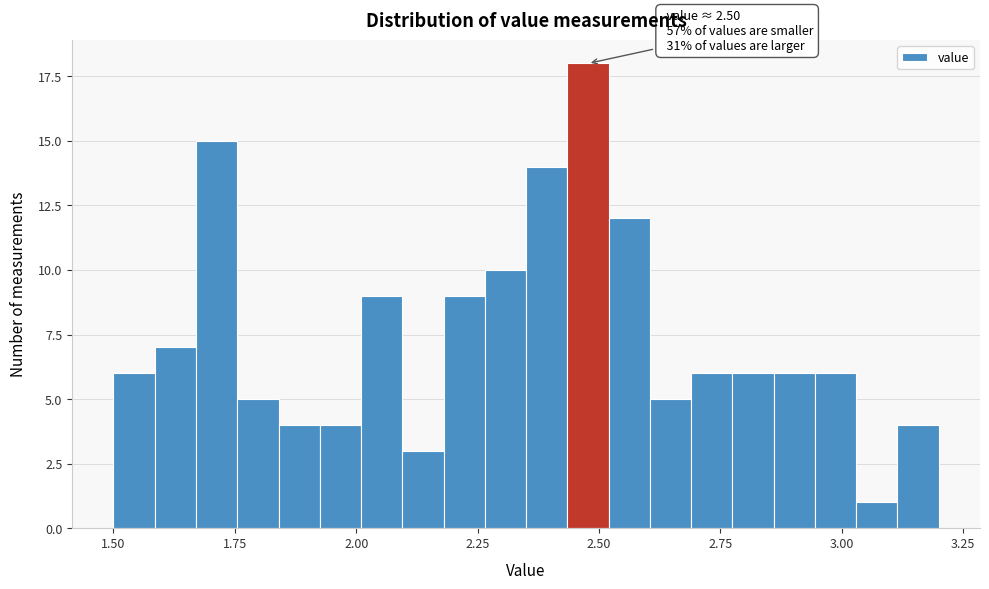

Around what value on the x-axis is the tallest bar? Give the approximate position of its centre, as read against the axis.

2.50